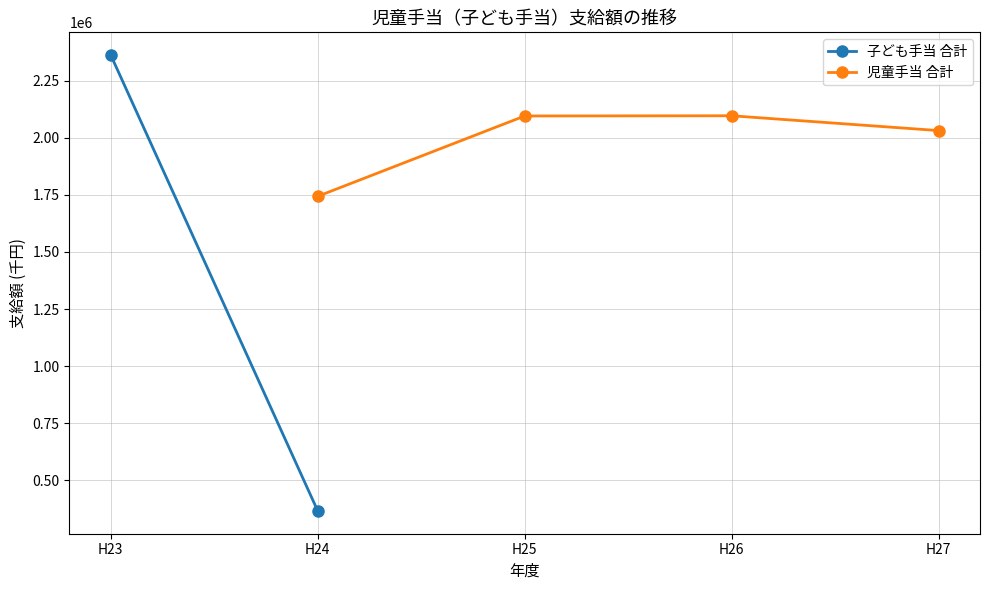

The value of 児童手当 合計 at H26 is 3314342. True or false?

False